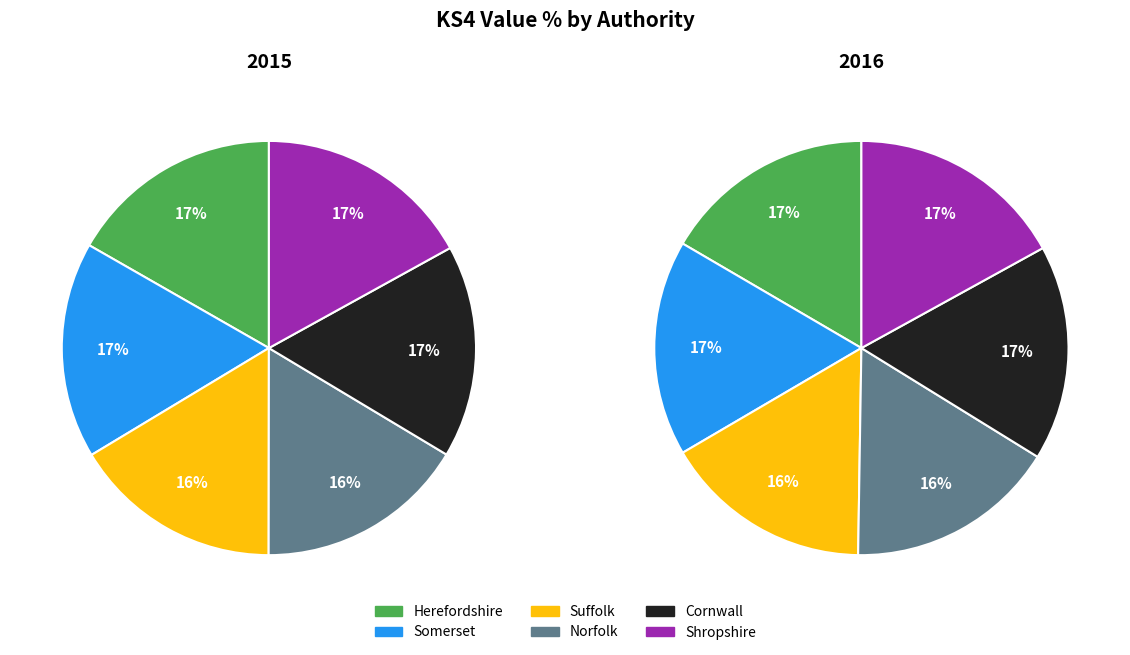

The 2016 slice represents 45% of the pie. True or false?

False